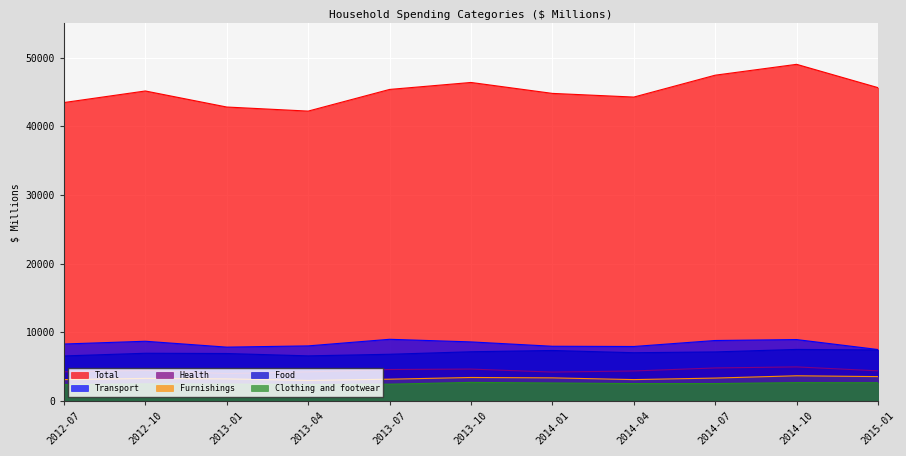

Reading right to left, extract all data points from this chart.

Total: 2015-01=45643.4	2014-10=49042.5	2014-07=47460.1	2014-04=44270.0	2014-01=44806.1	2013-10=46399.1	2013-07=45383.2	2013-04=42225.7	2013-01=42819.2	2012-10=45158.5	2012-07=43472.1
Food: 2015-01=7413.5	2014-10=7491.8	2014-07=7127.0	2014-04=7010.0	2014-01=7337.0	2013-10=7150.1	2013-07=6785.9	2013-04=6553.2	2013-01=6895.3	2012-10=6931.1	2012-07=6541.1
Clothing and footwear: 2015-01=2635.0	2014-10=2650.3	2014-07=2515.7	2014-04=2513.7	2014-01=2598.3	2013-10=2683.6	2013-07=2426.0	2013-04=2372.8	2013-01=2434.9	2012-10=2461.5	2012-07=2365.7
Furnishings: 2015-01=3529.2	2014-10=3649.5	2014-07=3315.8	2014-04=3093.0	2014-01=3346.3	2013-10=3400.8	2013-07=3151.7	2013-04=2971.2	2013-01=3201.2	2012-10=3266.0	2012-07=3092.2
Health: 2015-01=4371.3	2014-10=4942.5	2014-07=4790.5	2014-04=4351.6	2014-01=4187.8	2013-10=4626.1	2013-07=4564.8	2013-04=4222.7	2013-01=3965.8	2012-10=4444.7	2012-07=4226.9
Transport: 2015-01=7477.0	2014-10=8926.1	2014-07=8791.8	2014-04=7919.1	2014-01=7952.8	2013-10=8587.7	2013-07=8967.6	2013-04=8007.1	2013-01=7825.1	2012-10=8682.2	2012-07=8280.0